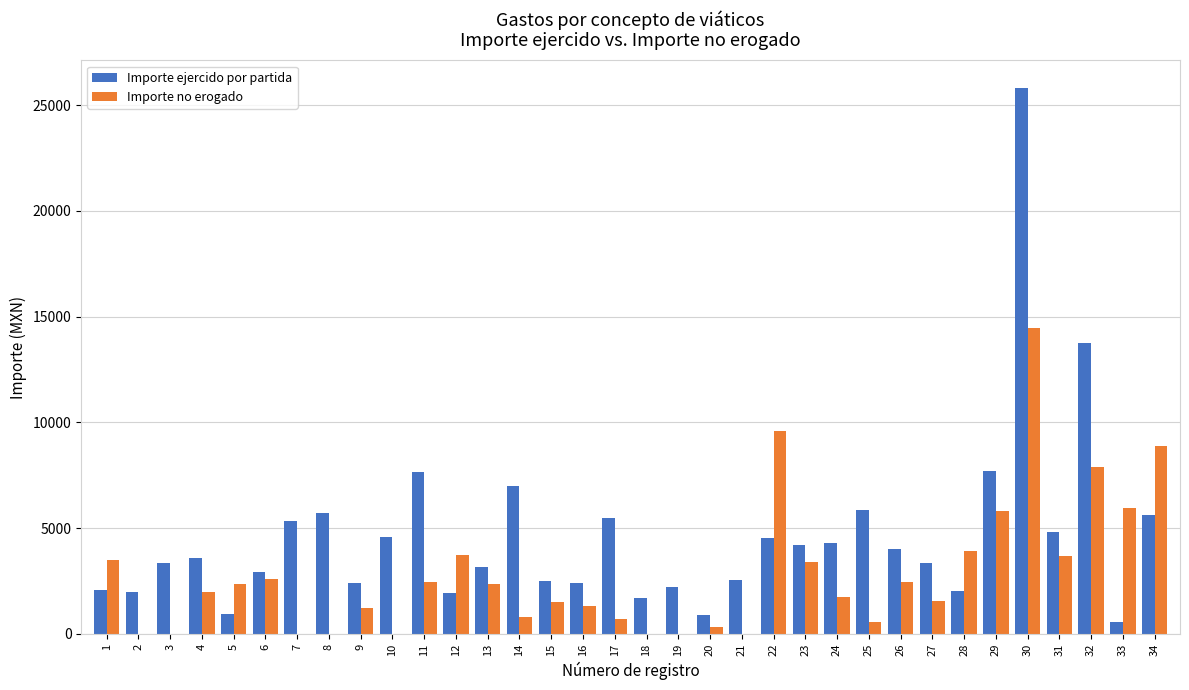

At which category is the sum across all series the highest?

30